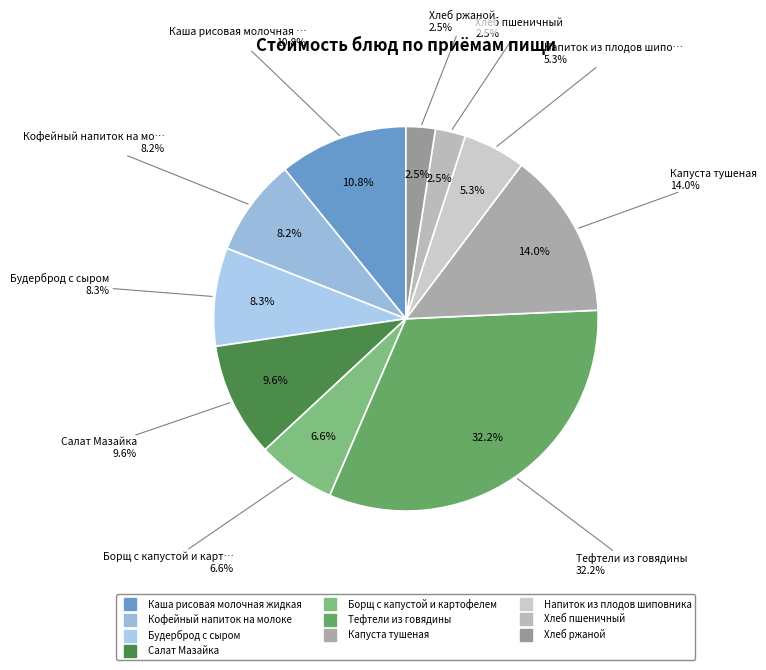

True or false: Напиток из плодов шиповника accounts for 5% of the total.

True